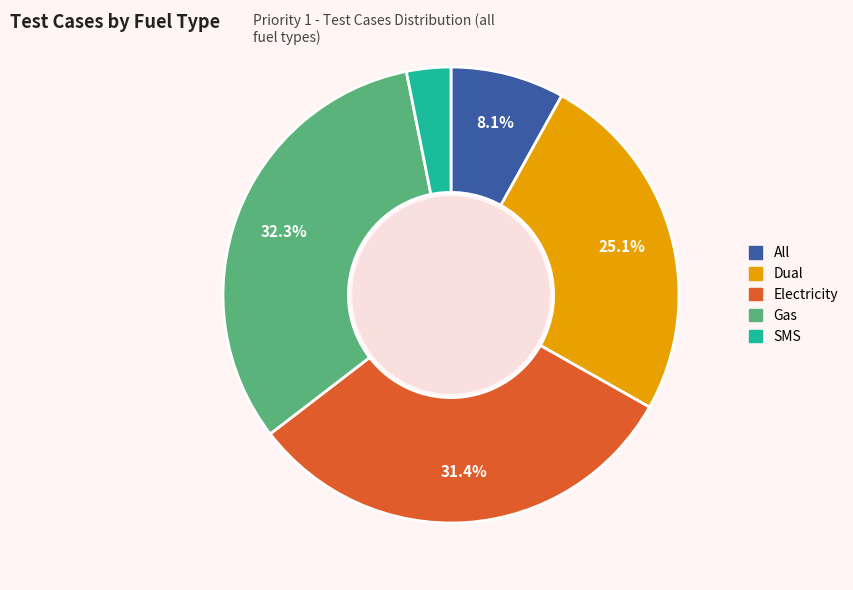

To the nearest percent, what is the average slice percentage?

20%